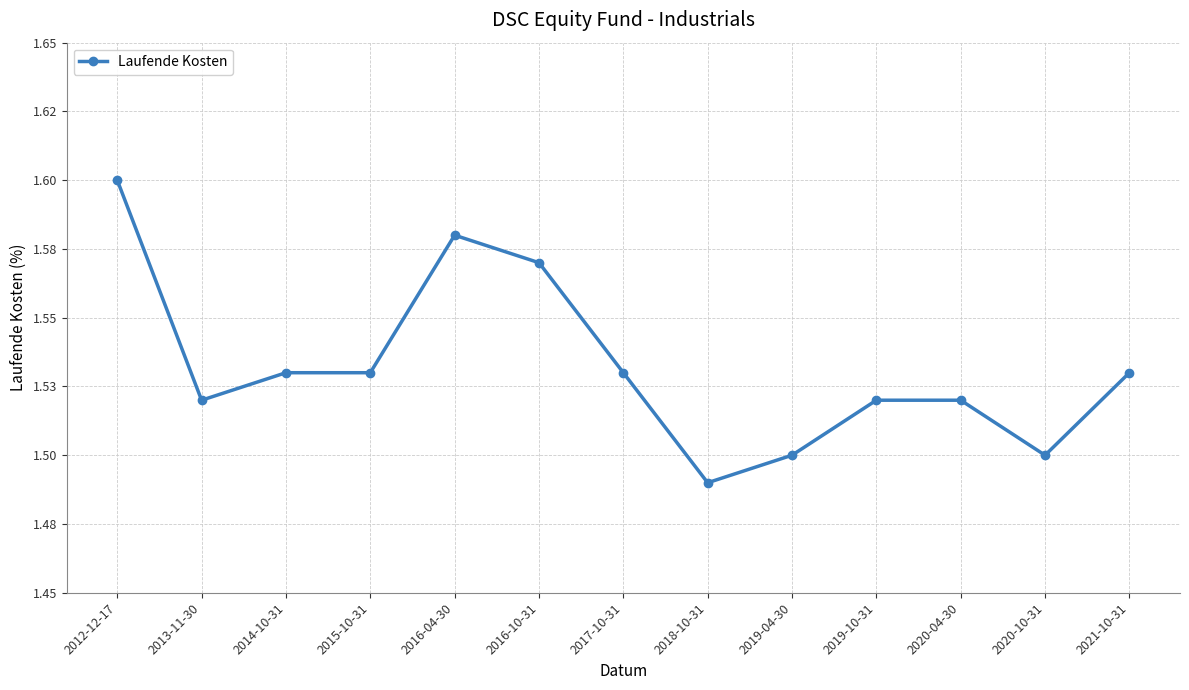

Where is the data nearest to the value 1?

2018-10-31